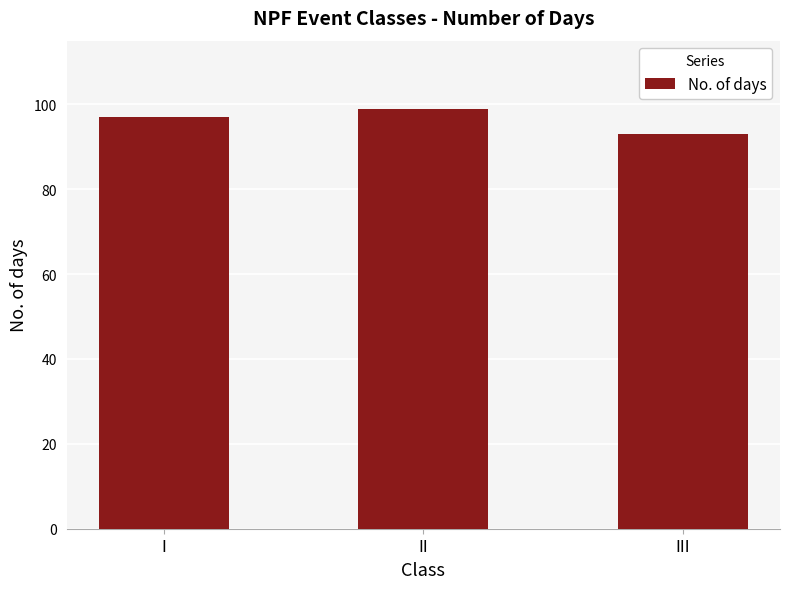

At which category does the chart reach its minimum across all series?

III